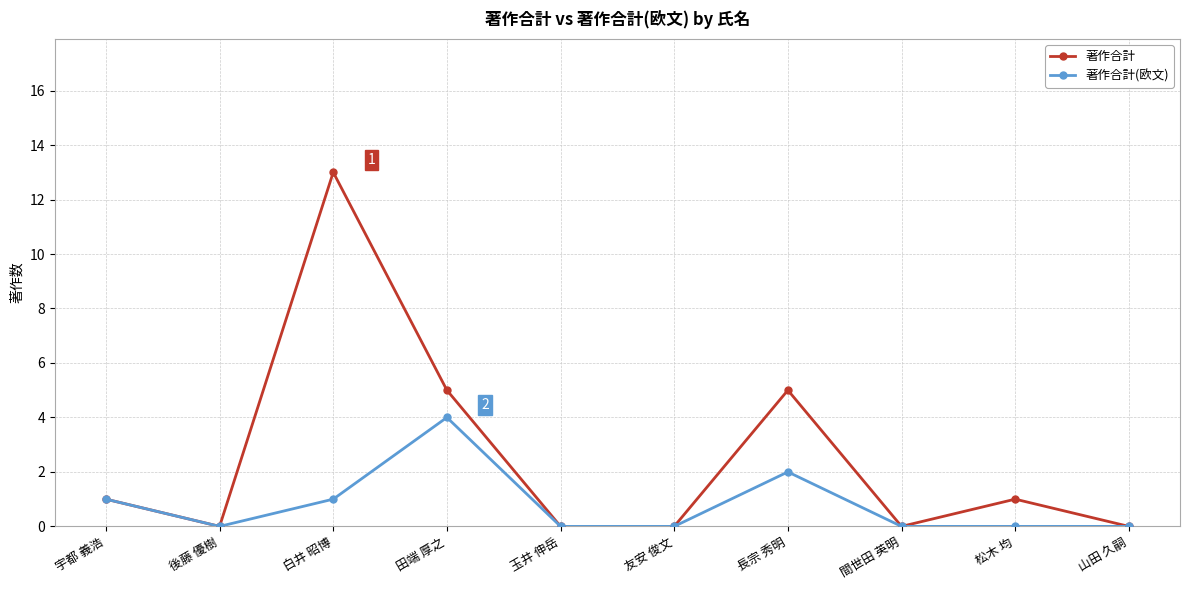

True or false: 著作合計(欧文) has more than 1 interior local peaks.

True